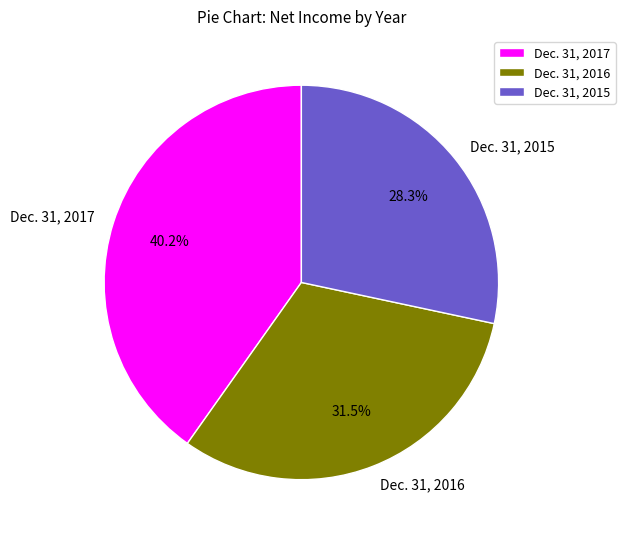

To the nearest percent, what percentage of the pie is Dec. 31, 2017?

40%